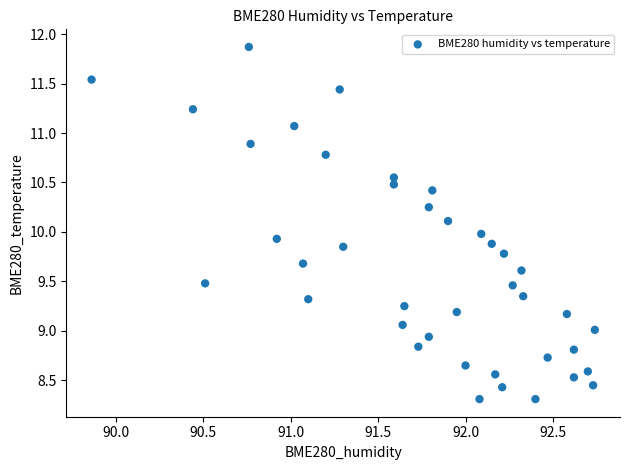

What is the range of X values (max minus min)?

2.9